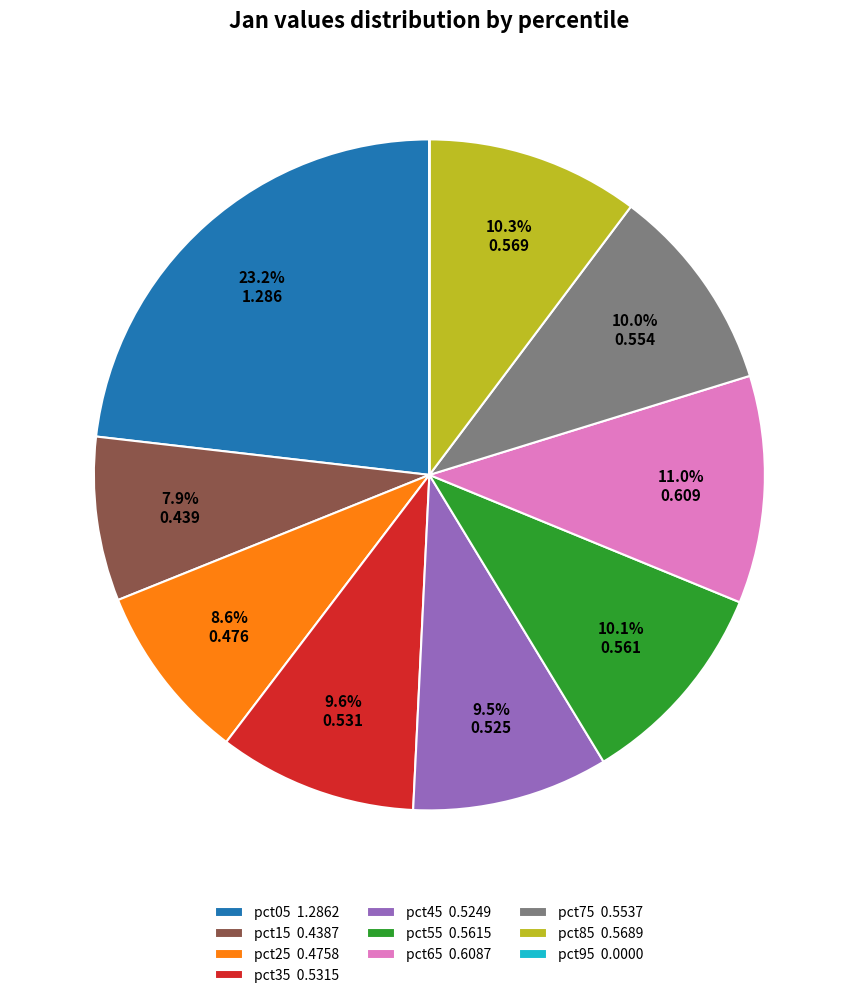

Which has a higher value, pct45 or pct55?

pct55